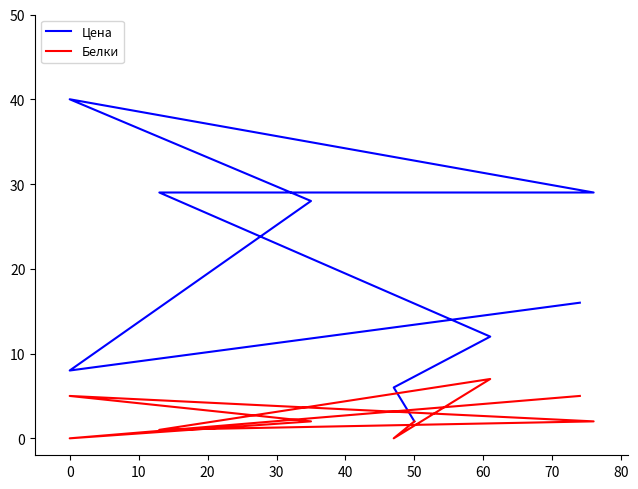

Is the value of Цена at 60 greater than the value of Белки at 40?

Yes